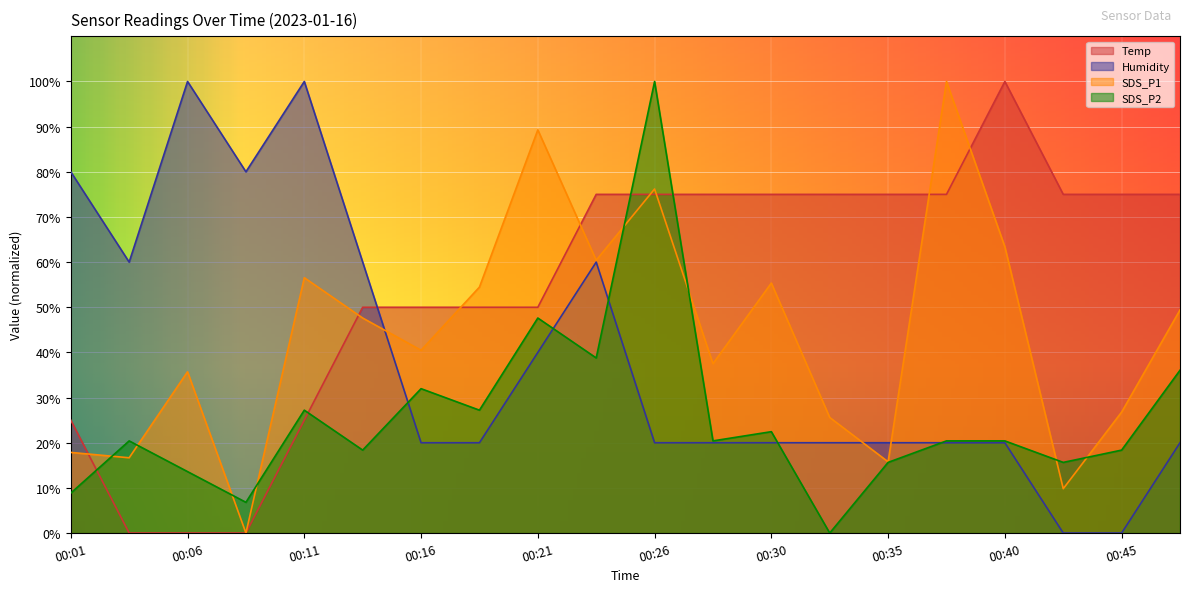

True or false: SDS_P2 and SDS_P1 cross at least once.

True